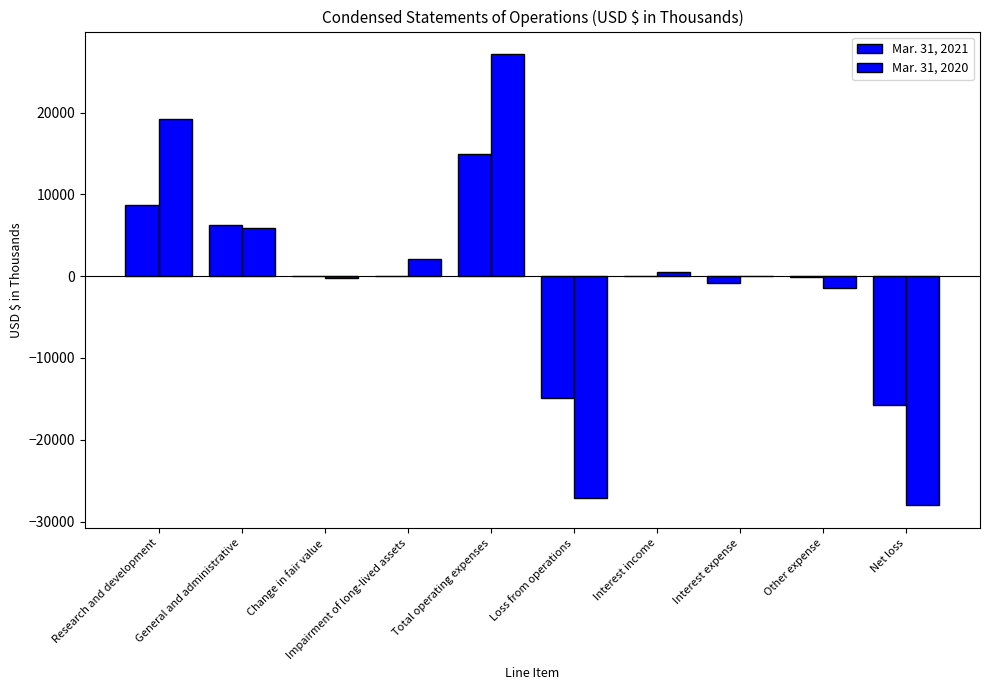

Does the chart contain stacked bars?

No